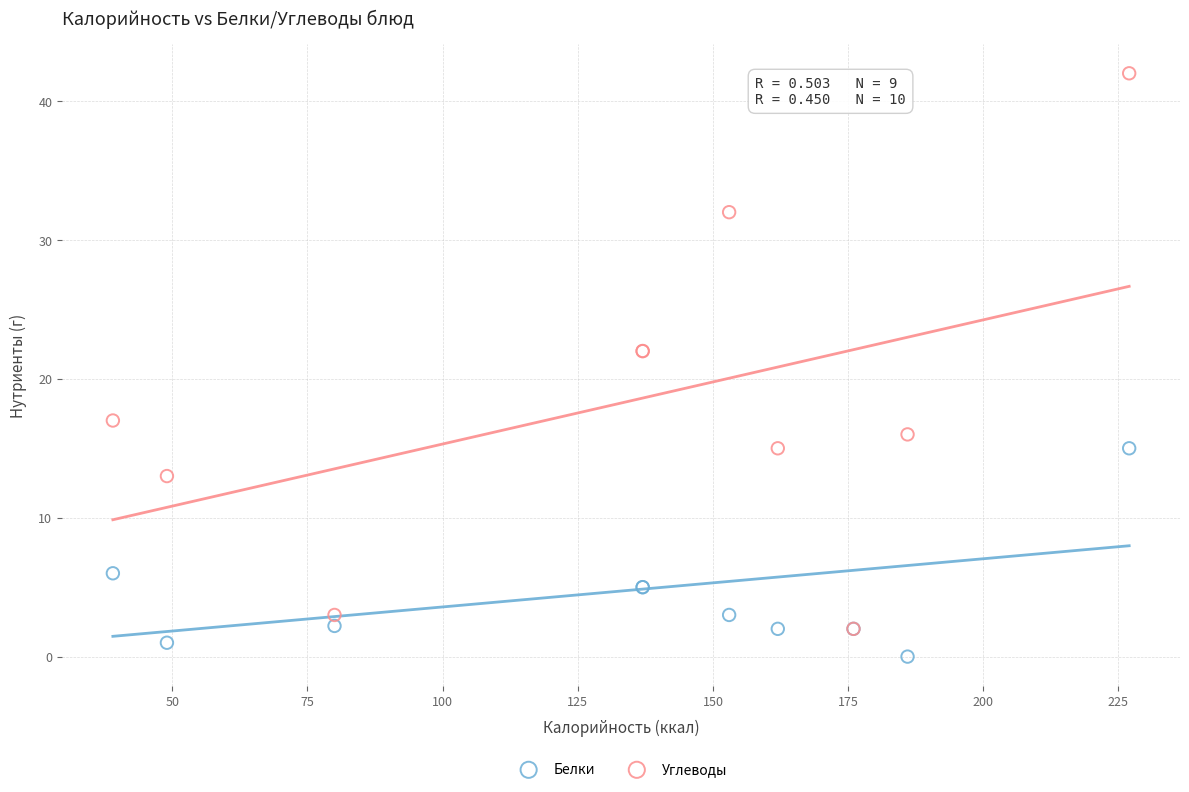

In the Белки series, what Y value is closest to 7?

6.0